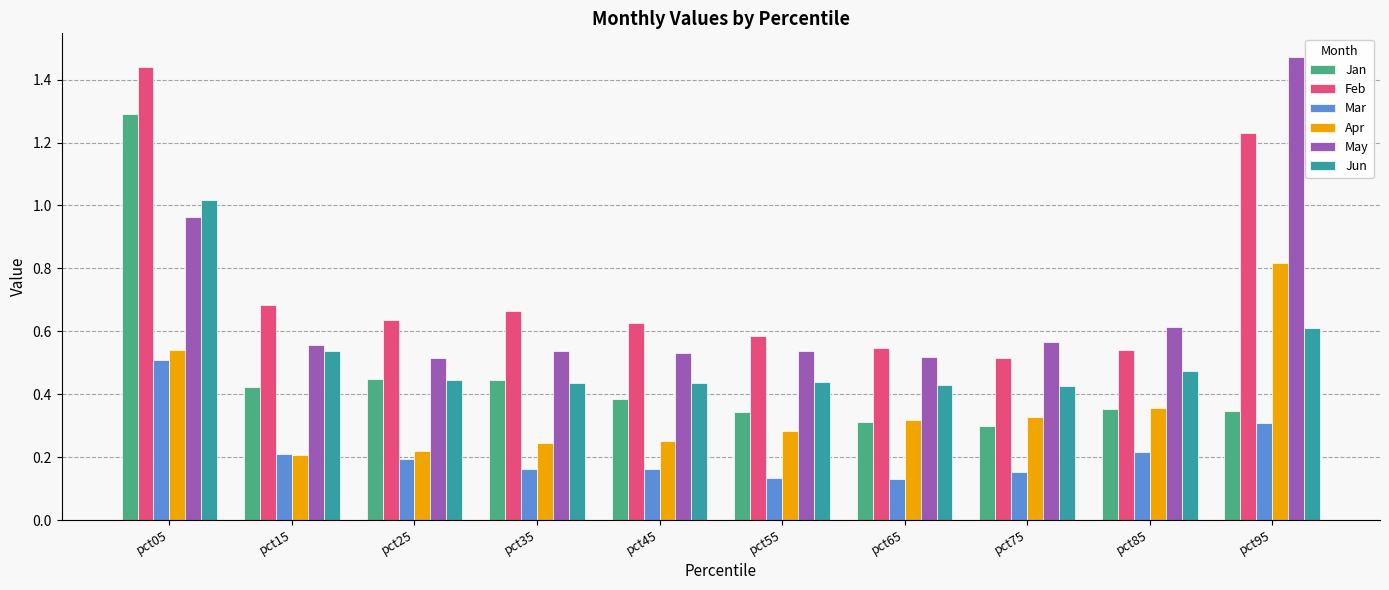

At which label does Mar reach its peak?

pct05